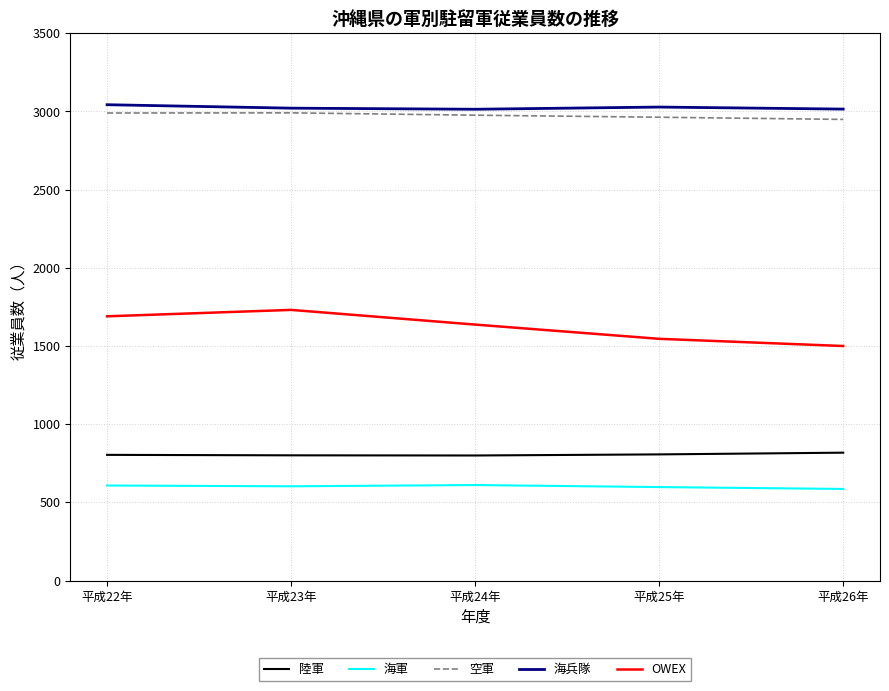

What position from the right is 平成24年?

3